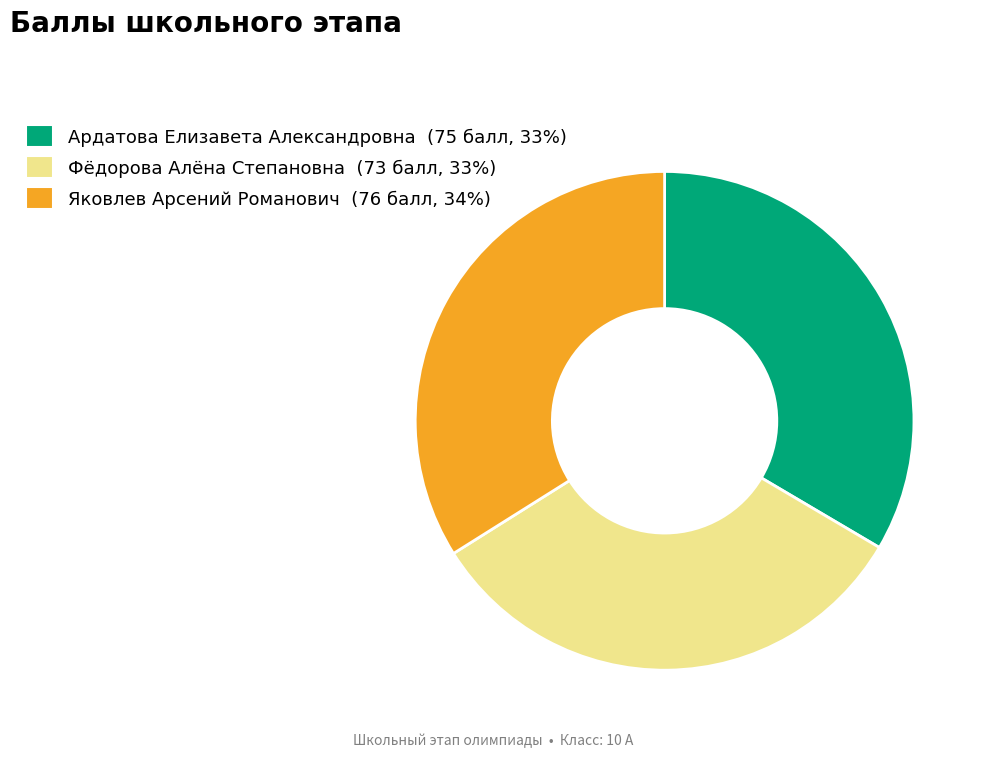

Which slice is the smallest?

Фёдорова Алёна Степановна